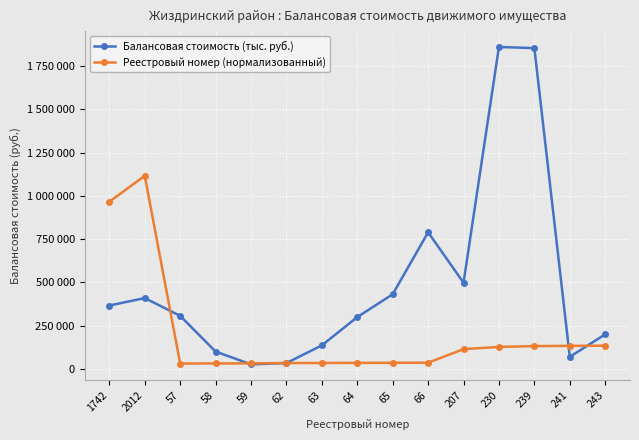

Which has a higher value, 58 or 66?

66